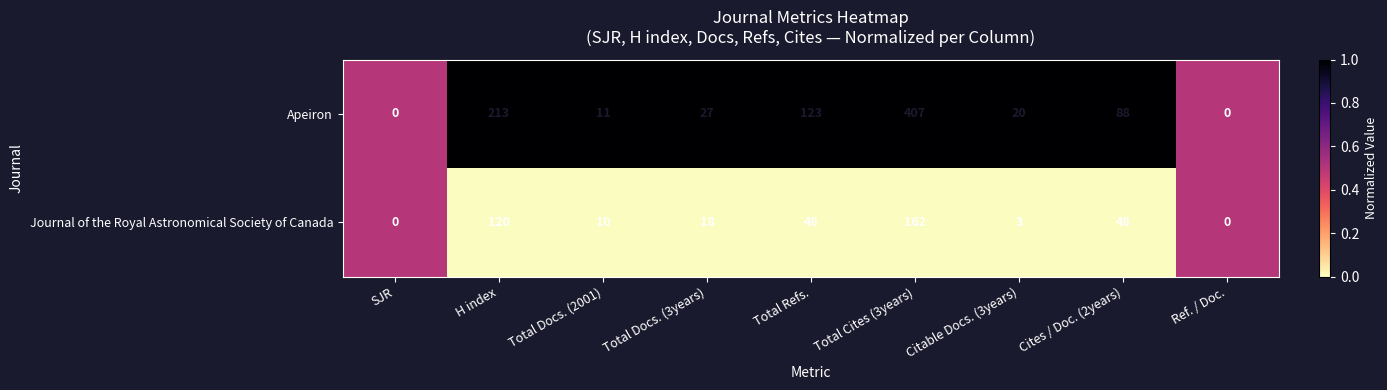

How many data points in Journal of the Royal Astronomical Society of Canada are less than 18?

4